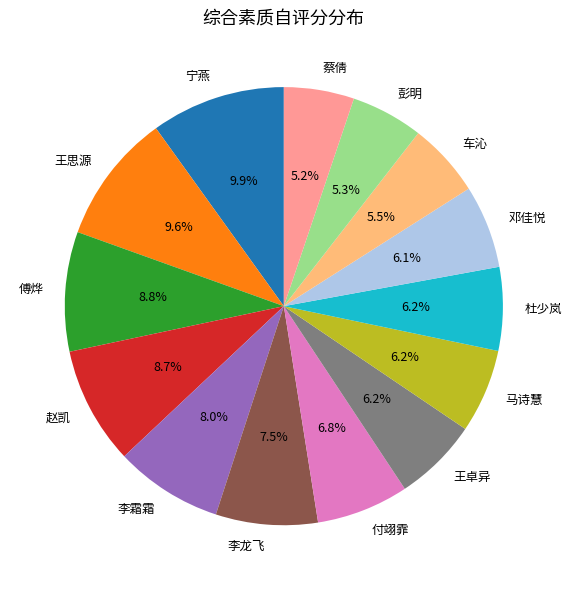

Is there any slice that represents more than half of the pie?

No